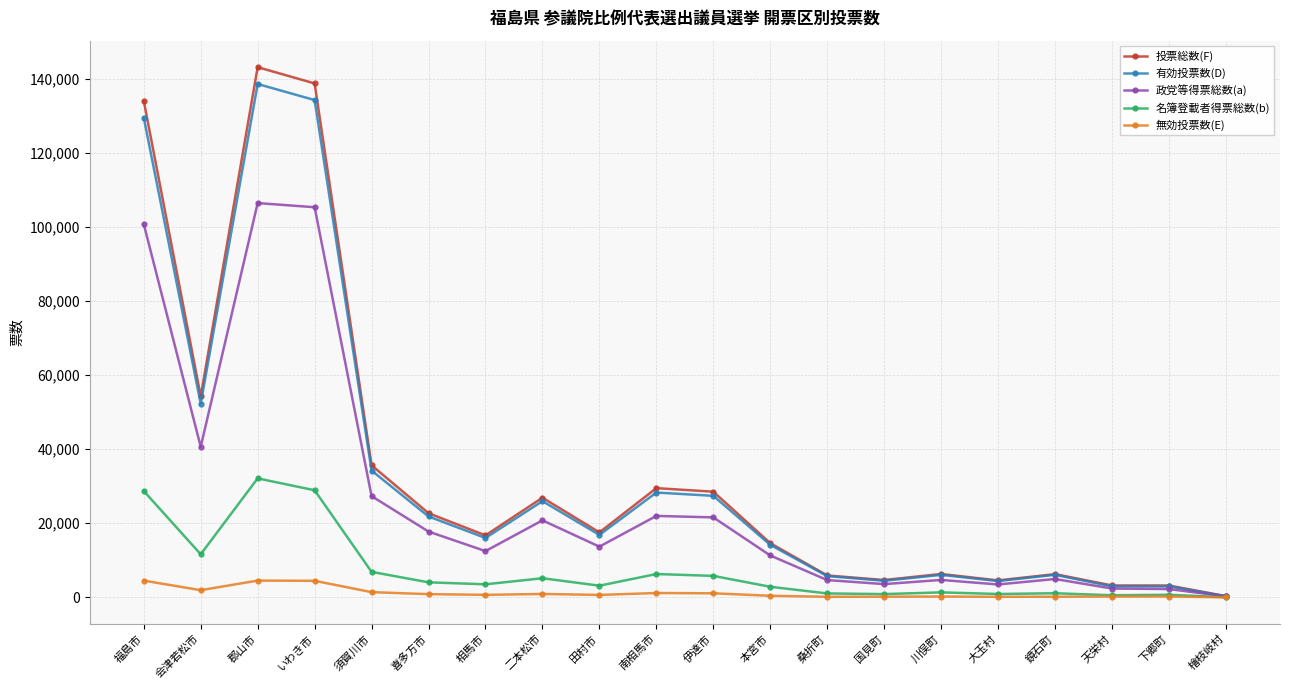

What are all the series names shown in the legend?

投票総数(F), 有効投票数(D), 政党等得票総数(a), 名簿登載者得票総数(b), 無効投票数(E)